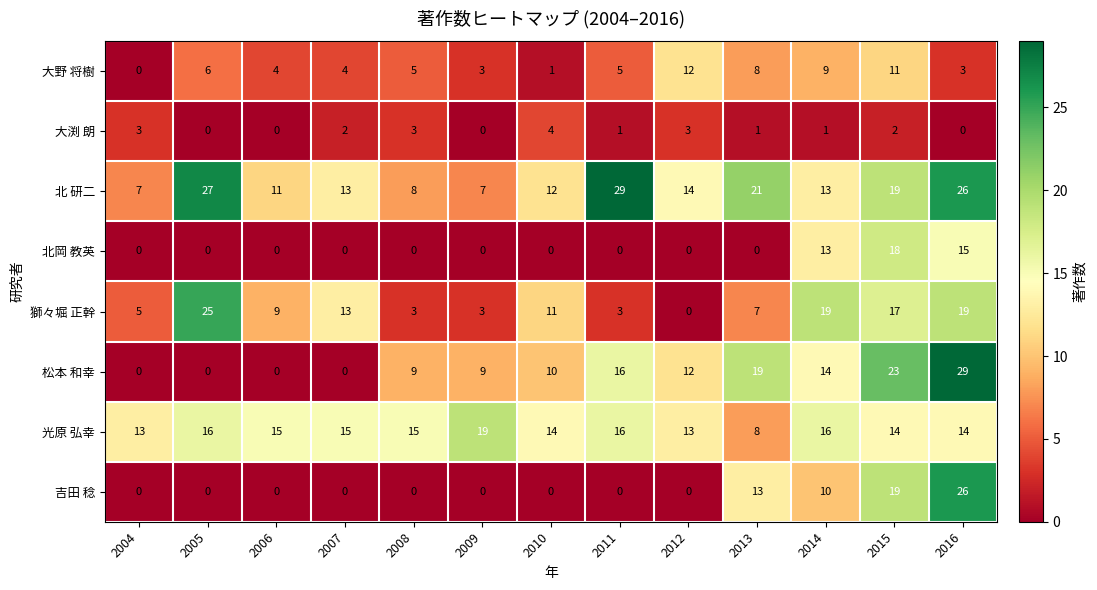

What is the highest value of the 北岡 教英 series?

18